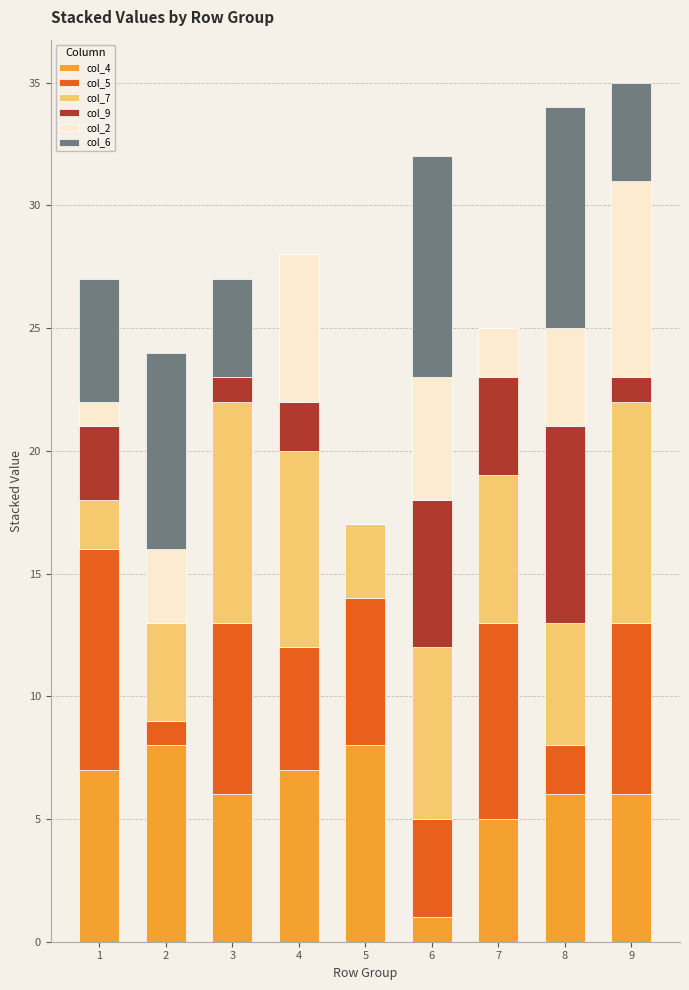

The col_4 series shows 6 at 8. True or false?

True